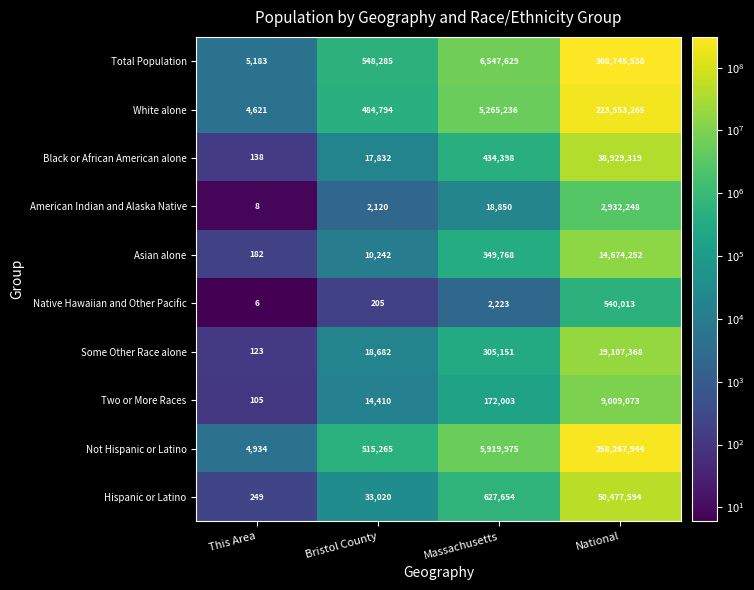

What is the difference between the maximum and second lowest values in the Black or African American alone series?

38911487